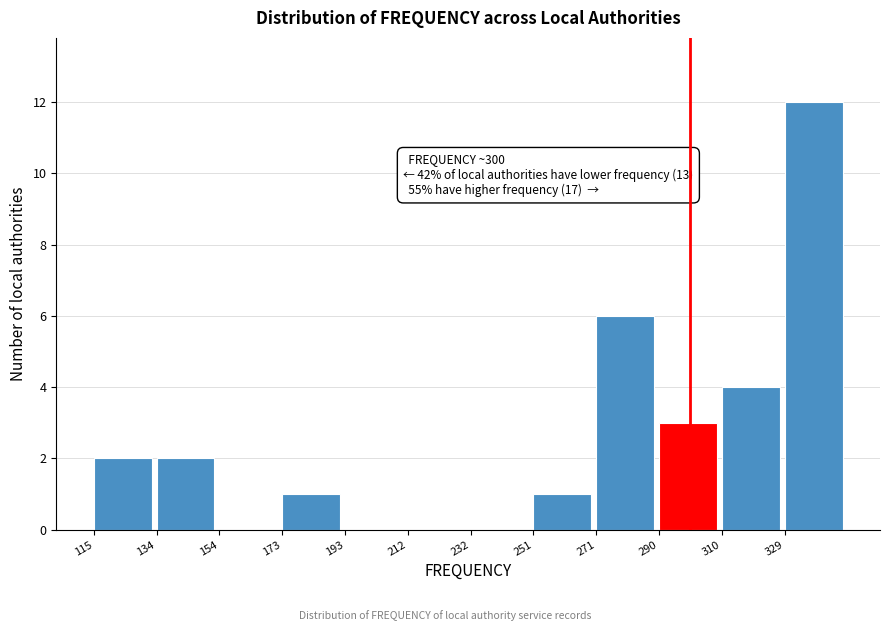

Over which range of the x-axis is the bar tallest?

329.5 to 349.0